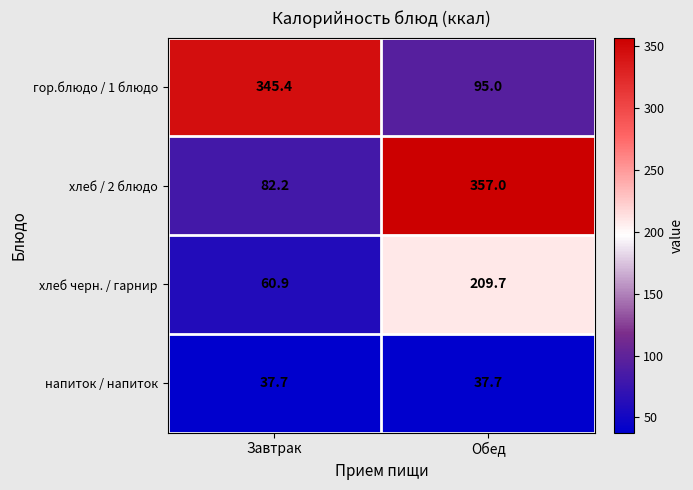

What is the average value of the напиток / напиток series?

37.7